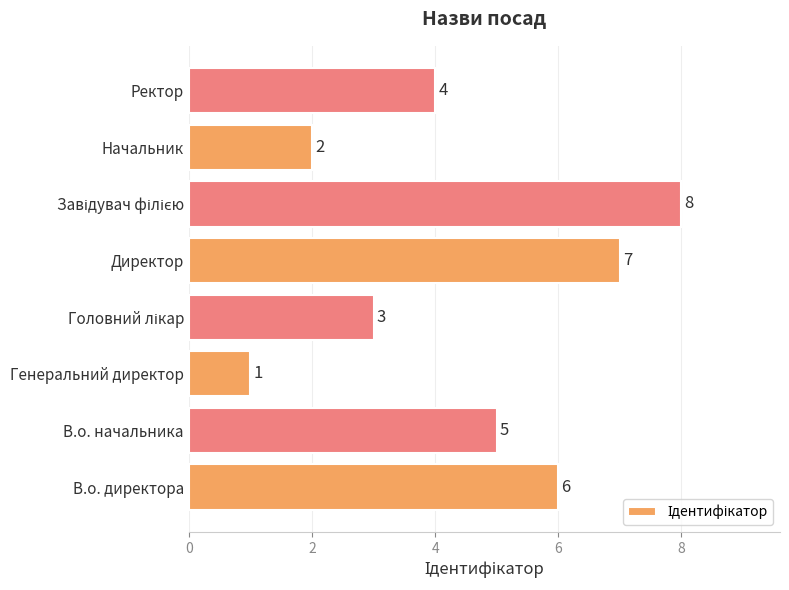

What is the difference between the second highest and second lowest values?

5